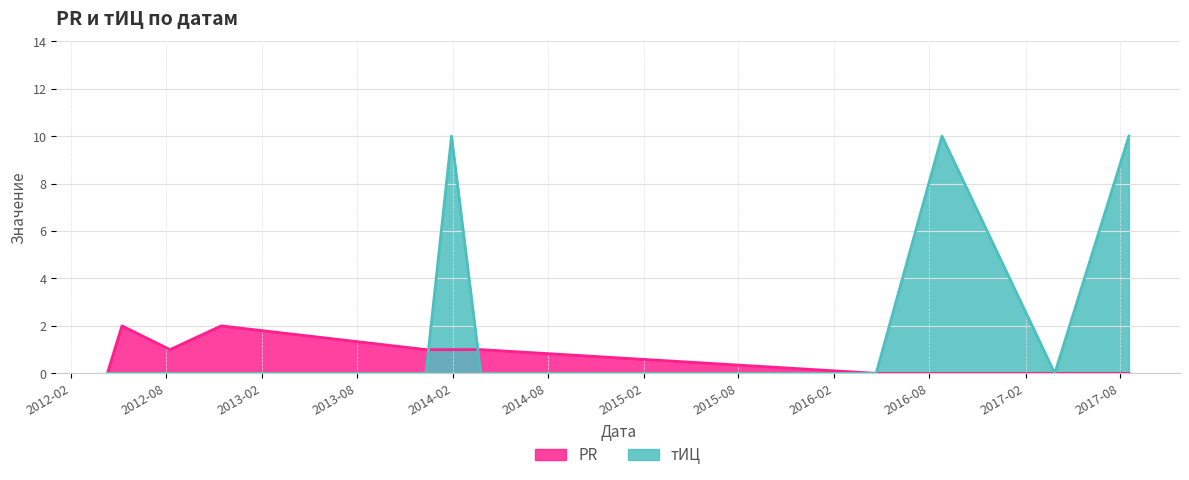

What are all the series names shown in the legend?

PR, тИЦ